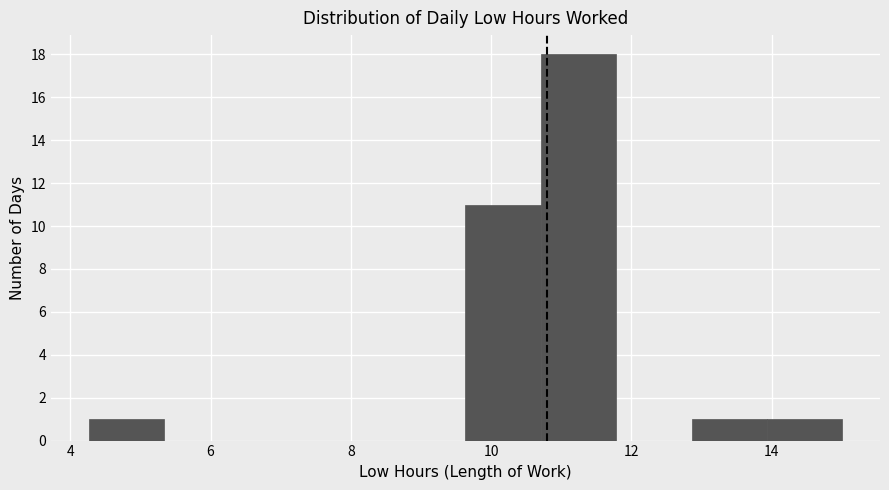

Reading left to right, transcribe this chart: for each bar, give the range it covers on the x-axis and its height. Neither the bar edges nor the heights are printed on the chart, so give them approximately, as read against the axes.

4.2 to 5.4: 1
5.4 to 6.4: 0
6.4 to 7.4: 0
7.4 to 8.6: 0
8.6 to 9.6: 0
9.6 to 10.8: 11
10.8 to 11.8: 18
11.8 to 12.8: 0
12.8 to 14.0: 1
14.0 to 15.0: 1